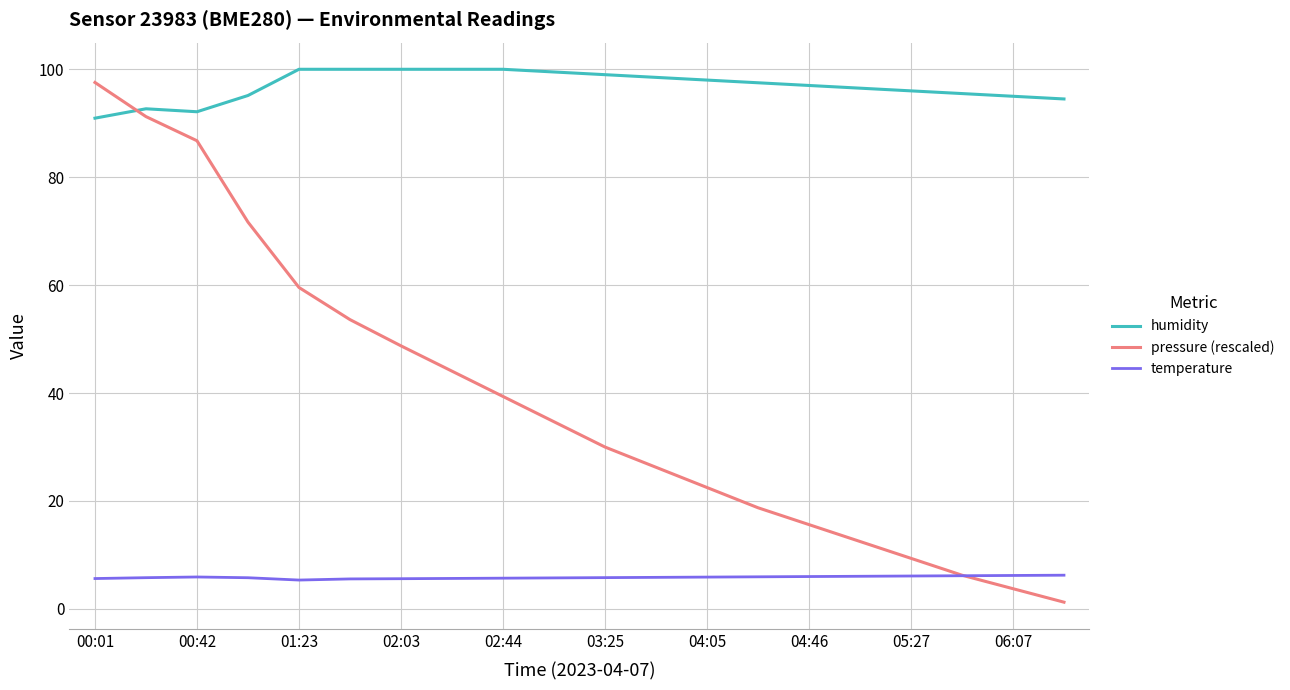

Which series has the largest total across all categories?

humidity